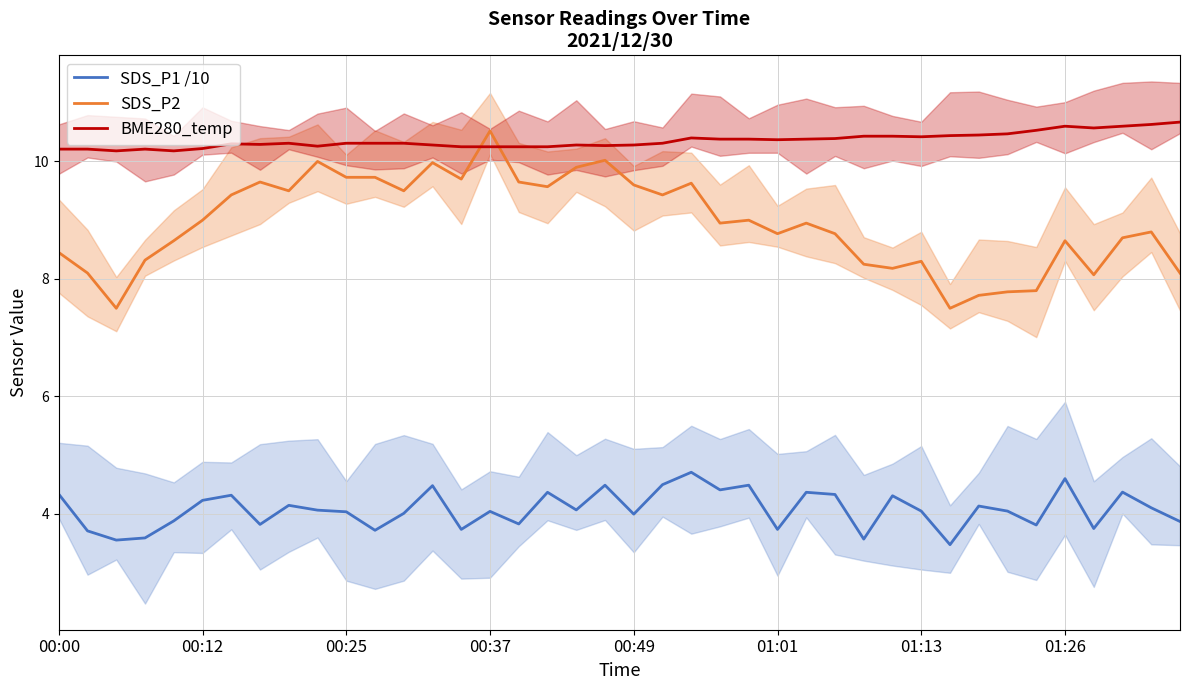

Is it true that SDS_P2 equals 5.4 at 00:25?

False